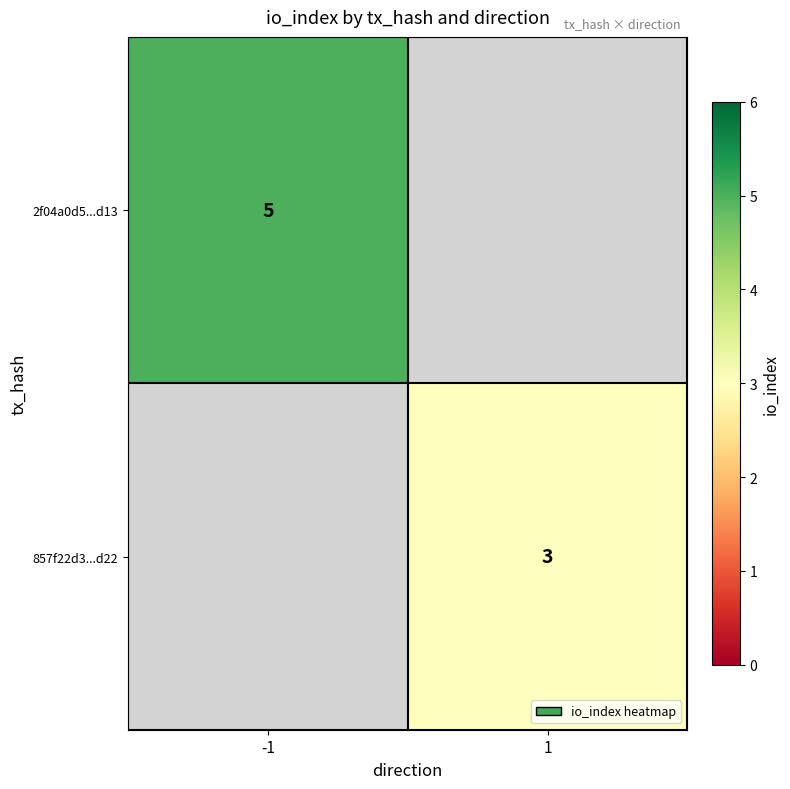

At how many categories does at least one series exceed 4?

1